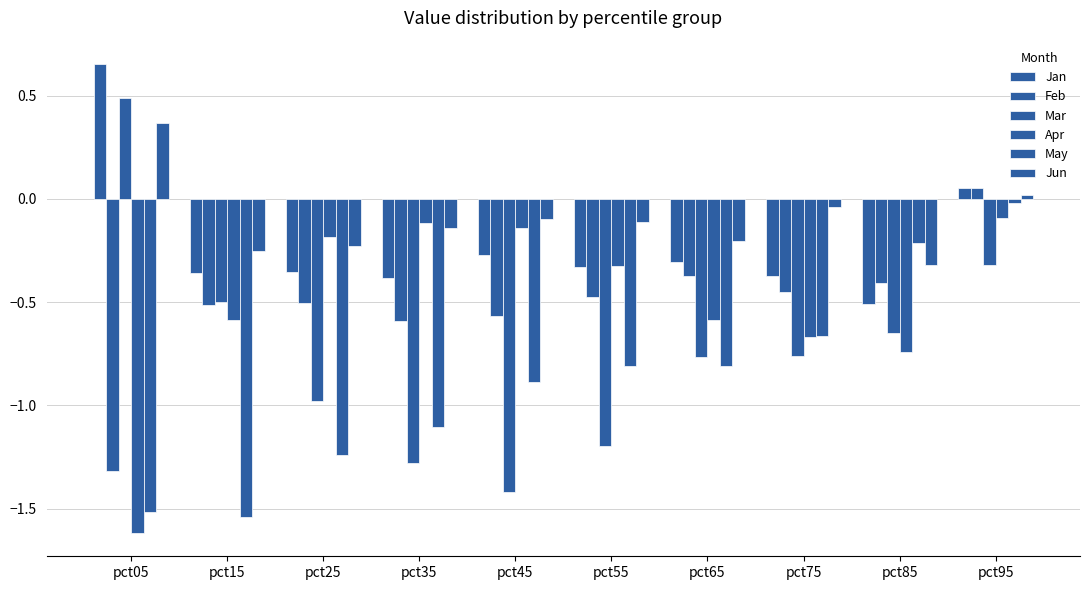

Is it true that Jan equals -0.1 at pct65?

False